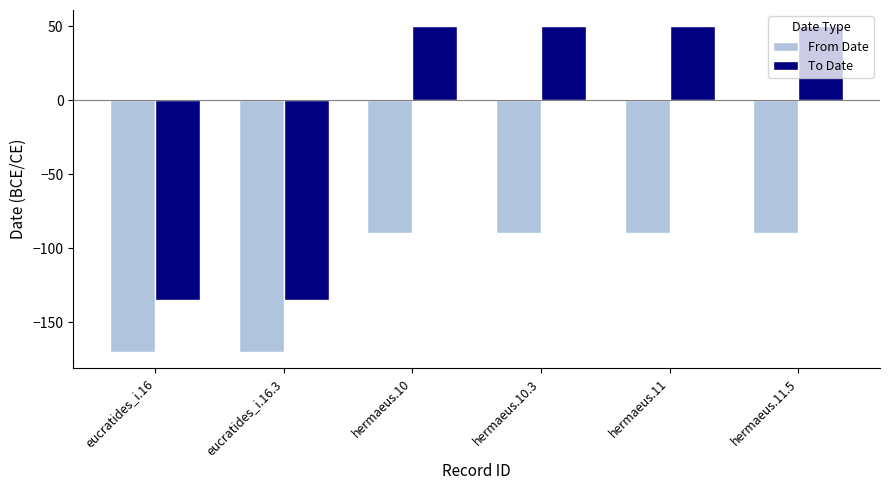

Rank the series at eucratides_i.16 from highest to lowest value.

To Date, From Date